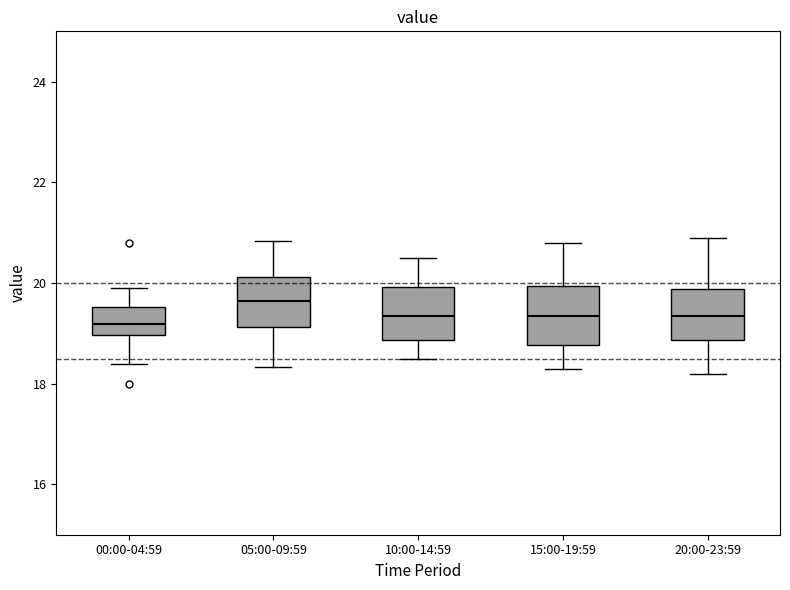

Reading left to right, read every box against the y-axis: the position of its median line, the range the box covers, and the ends of its whiskers. The values are not printed on the chart, so give them approximately, as read against the axis.

00:00-04:59: median 19.2, box 19.0 to 19.6, whiskers 18.4 to 20.0
05:00-09:59: median 19.6, box 19.2 to 20.2, whiskers 18.4 to 20.8
10:00-14:59: median 19.4, box 18.8 to 20.0, whiskers 18.6 to 20.6
15:00-19:59: median 19.4, box 18.8 to 20.0, whiskers 18.4 to 20.8
20:00-23:59: median 19.4, box 18.8 to 19.8, whiskers 18.2 to 21.0